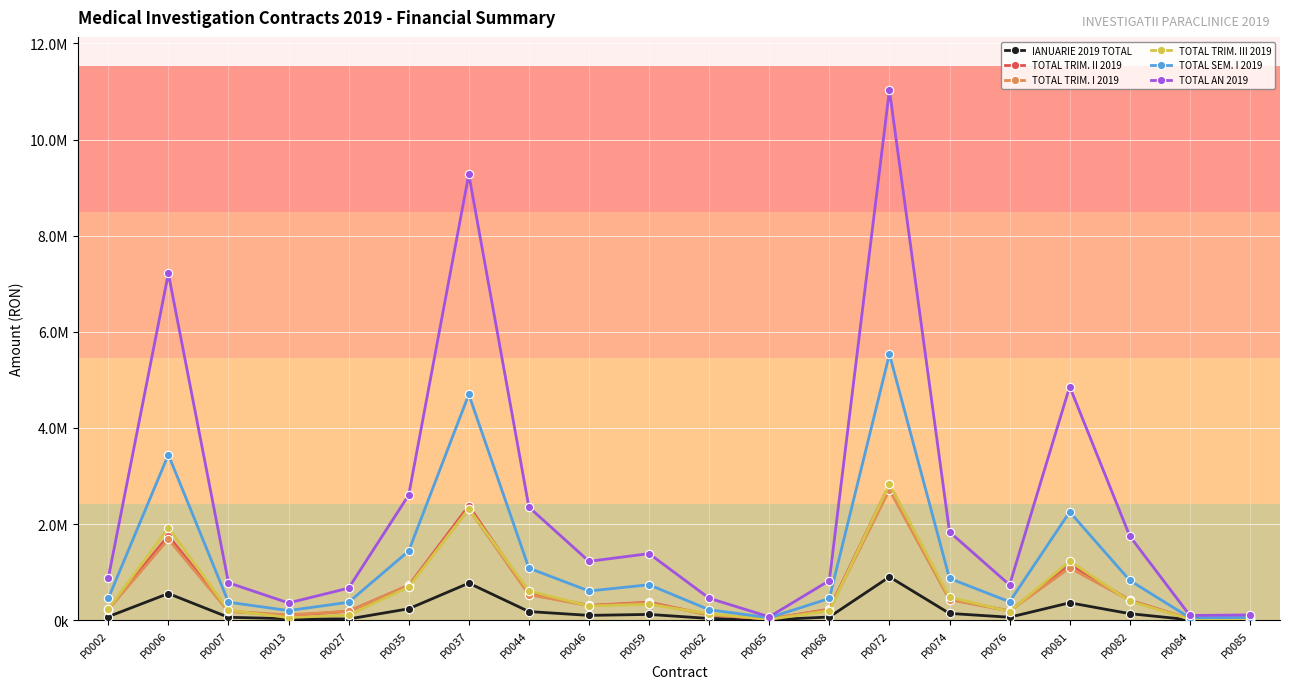

True or false: TOTAL SEM. I 2019 and TOTAL TRIM. I 2019 intersect in this chart.

False